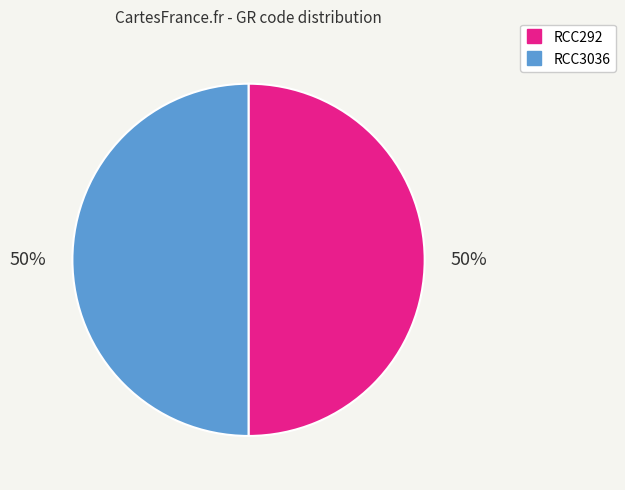

Is the sum of RCC292 and RCC3036 greater than half?

Yes